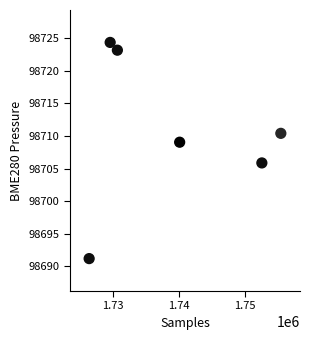

What is the range of X values (max minus min)?

28912.0